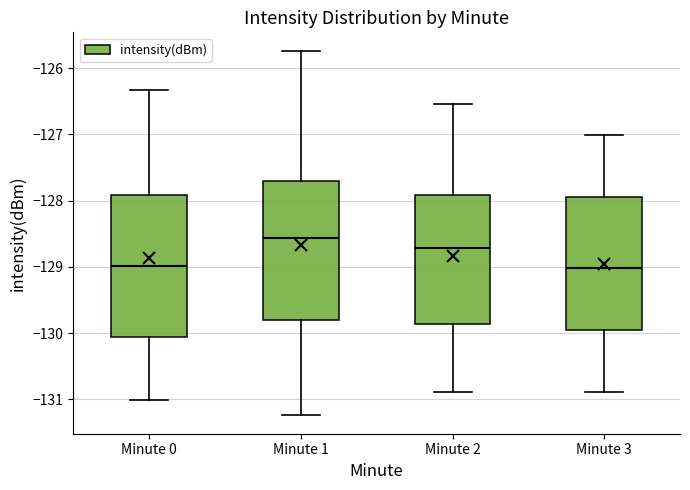

Where is the upper edge of the box for Minute 3 on the y-axis? The values are not printed on the chart, so give them approximately, as read against the axis.

-127.9